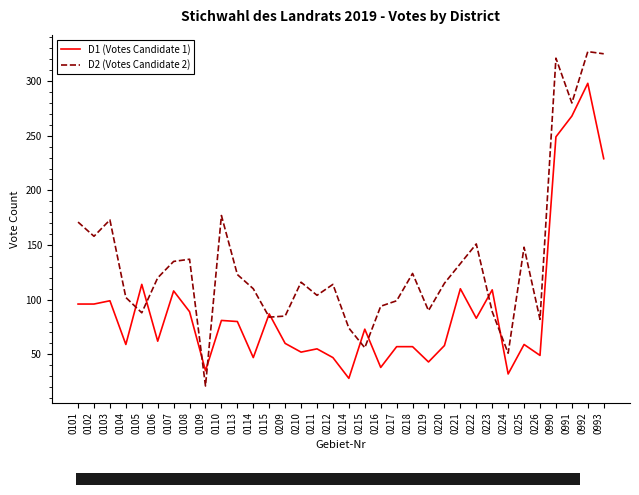

True or false: D2 (Votes Candidate 2) has a value of 151 at 0222.

True